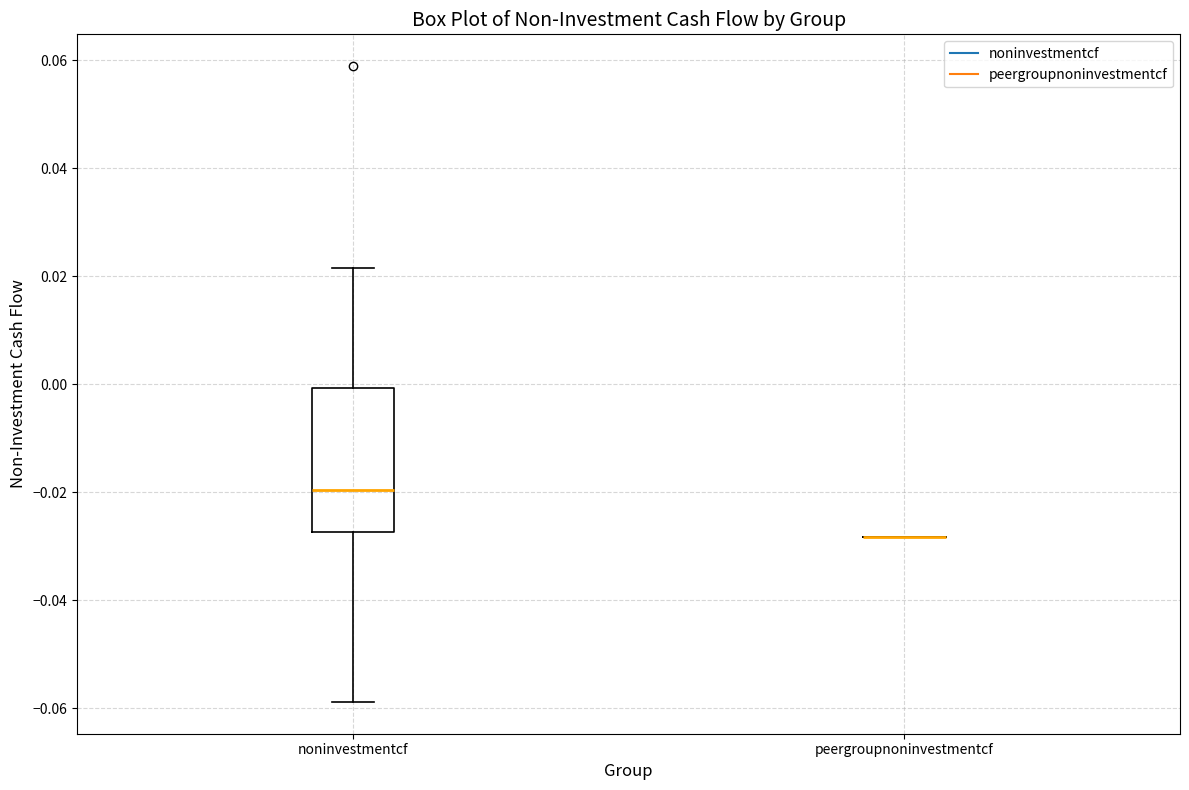

Reading left to right, read every box against the y-axis: the position of its median line, the range the box covers, and the ends of its whiskers. The values are not printed on the chart, so give them approximately, as read against the axis.

noninvestmentcf: median -0.020, box -0.028 to 0.000, whiskers -0.058 to 0.022
peergroupnoninvestmentcf: box collapsed to a line at -0.028, whiskers -0.028 to -0.028